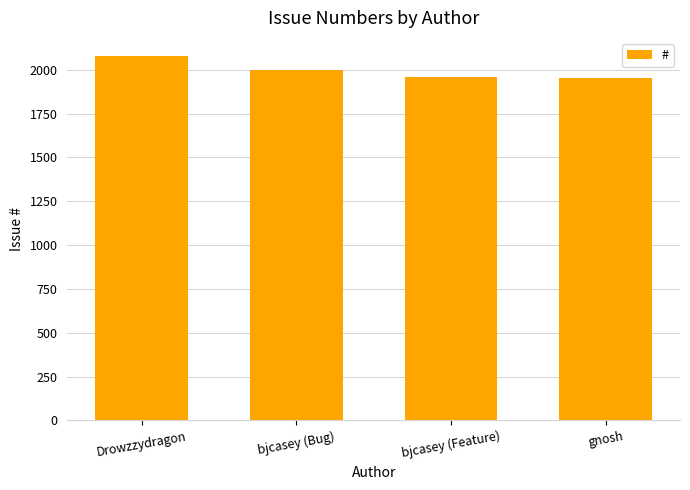

How many categories are shown in the chart?

4